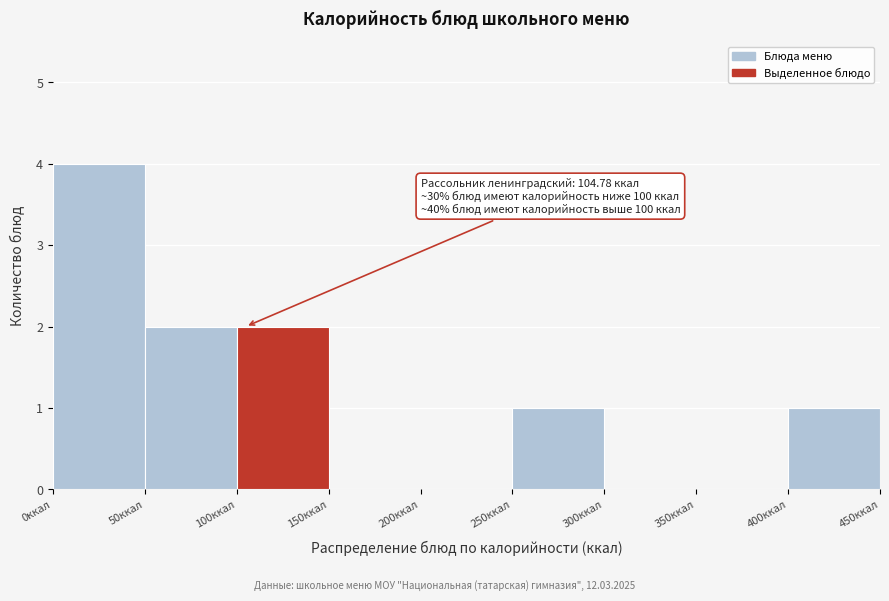

Which range on the x-axis has the tallest bar?

0 to 50